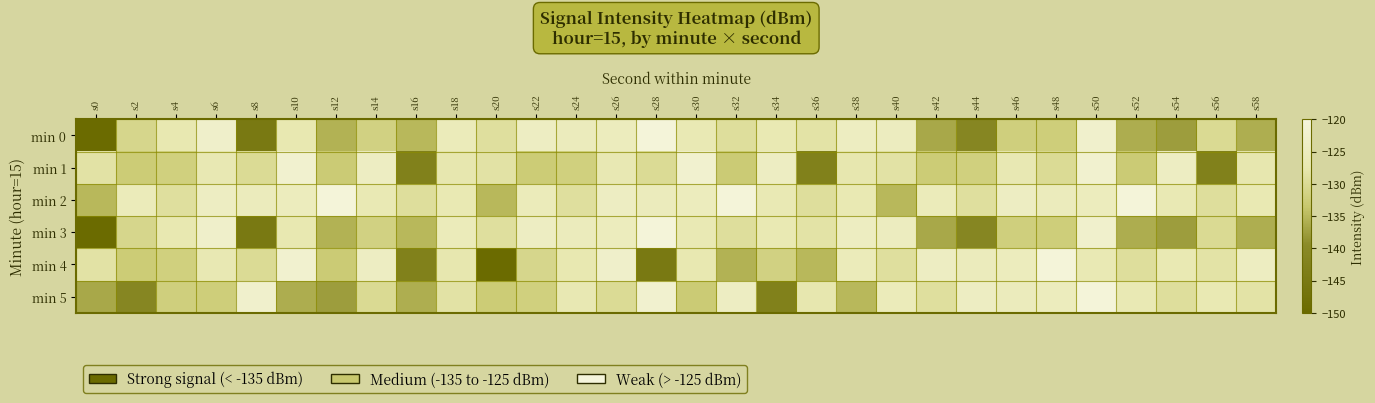

Which has a higher value, s38 or s54?

s38